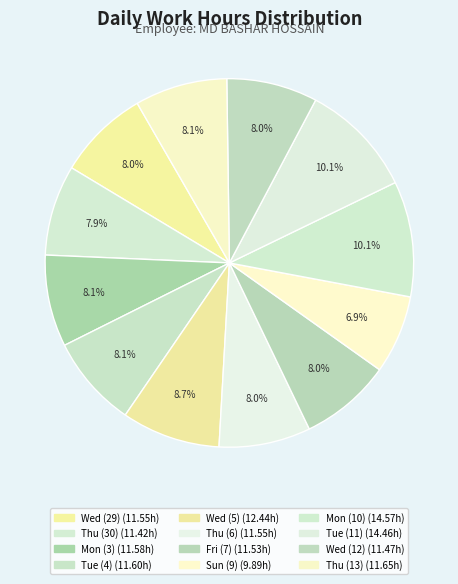

Which category has the smallest portion of the pie?

Sun (9)